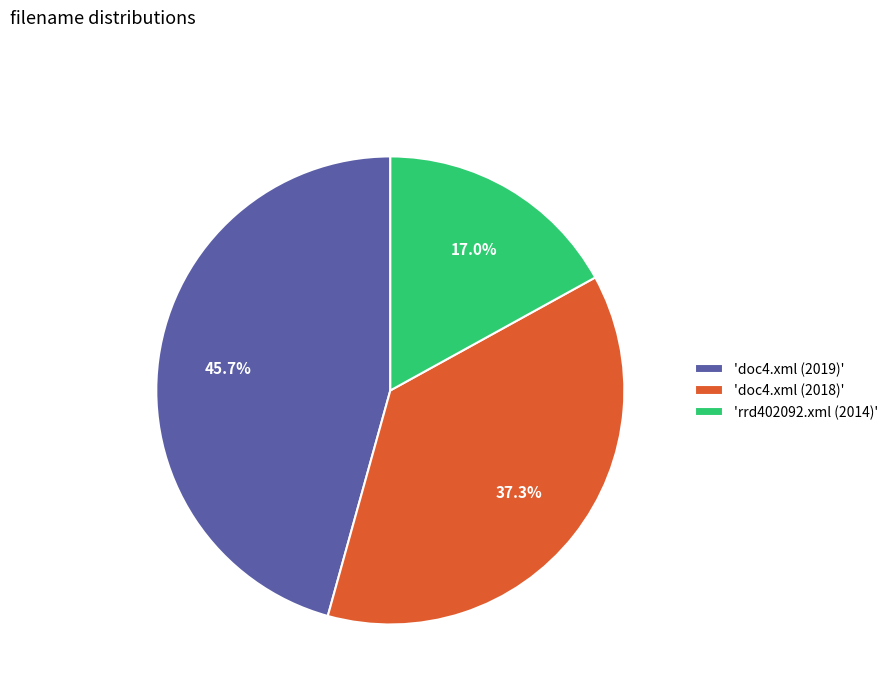

Does 'doc4.xml (2018)' represent more than half of the total?

No